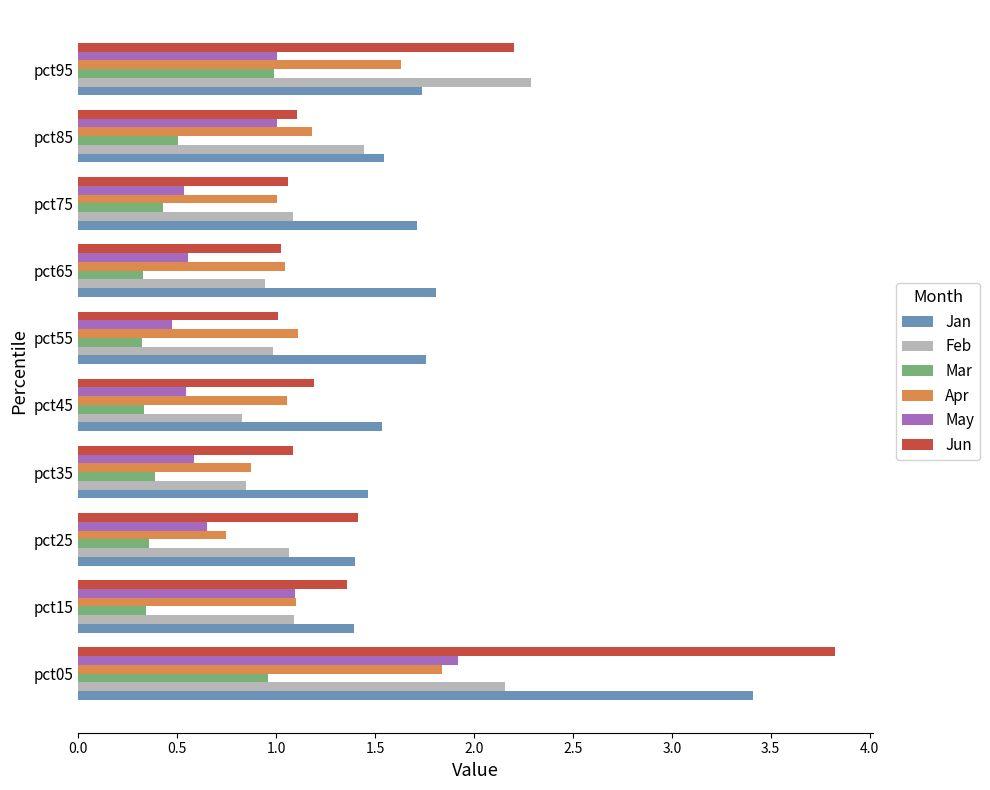

At how many categories does at least one series exceed 3?

1